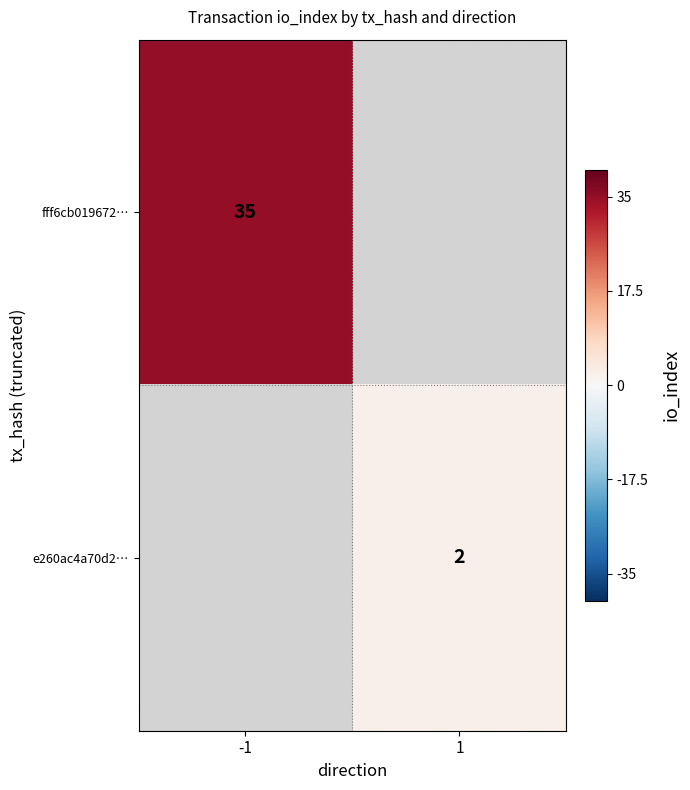

The fff6cb019672… series shows 54 at -1. True or false?

False